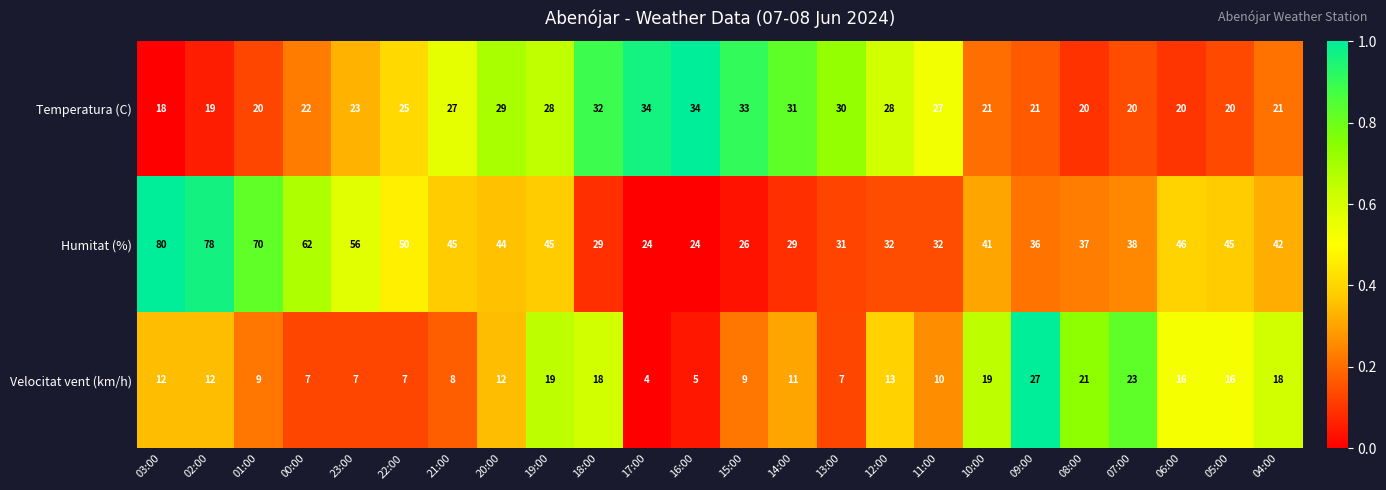

Which label corresponds to the smallest value in the chart?

17:00